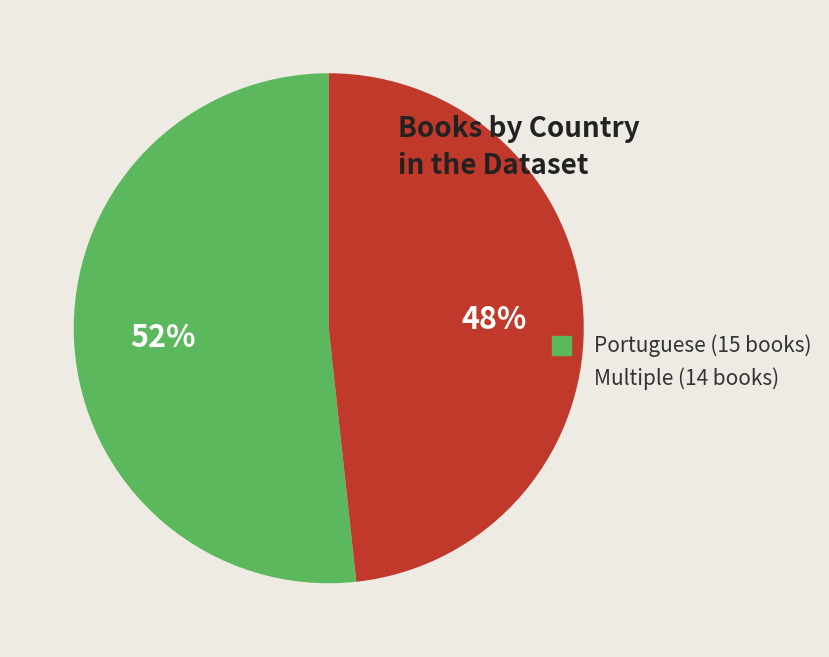

To the nearest percent, what is the combined percentage of Multiple and Portuguese?

100%